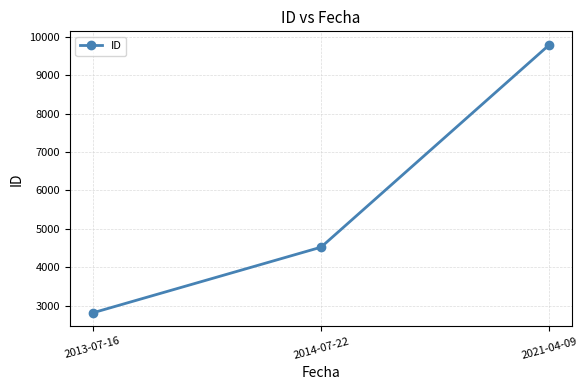

What is the label of the 2nd point from the left?

2014-07-22